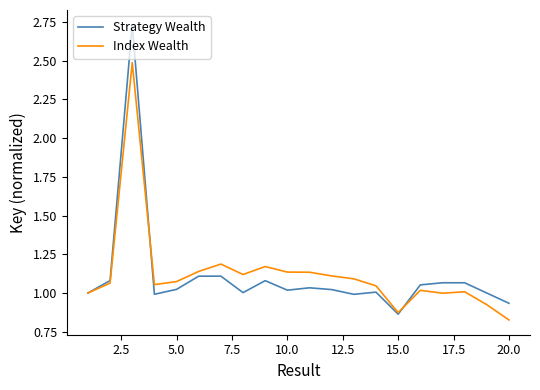

Which series has the widest spread of values?

Strategy Wealth